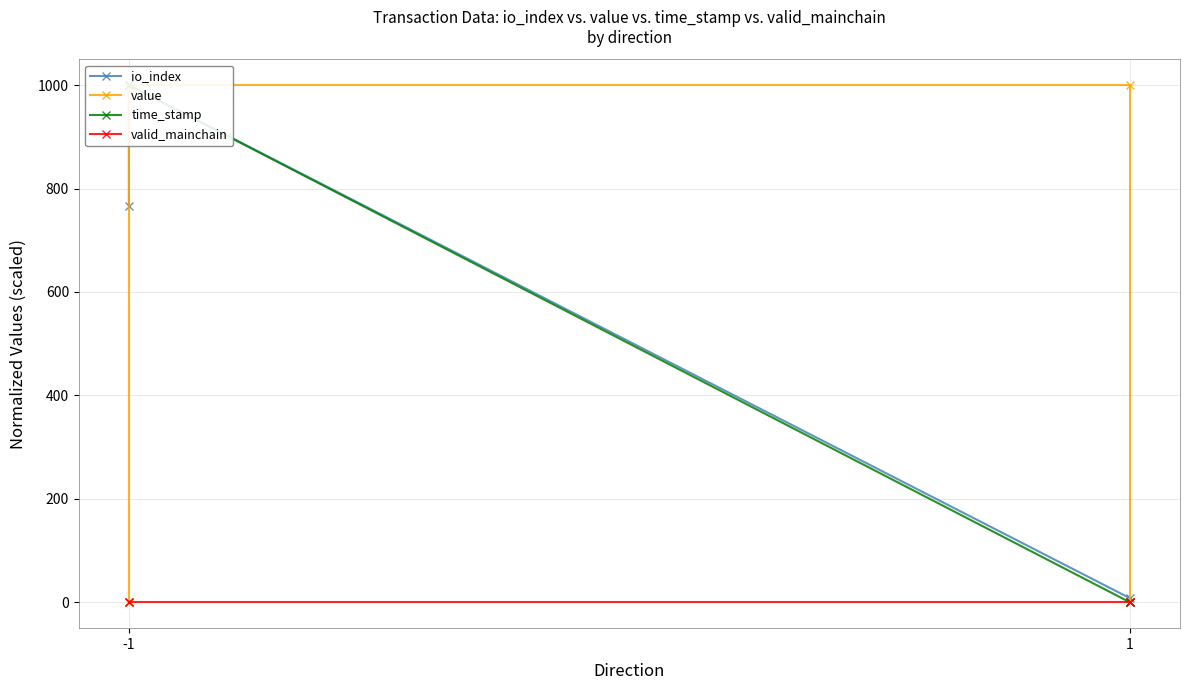

True or false: value has more than 2 points higher than both neighbors.

False